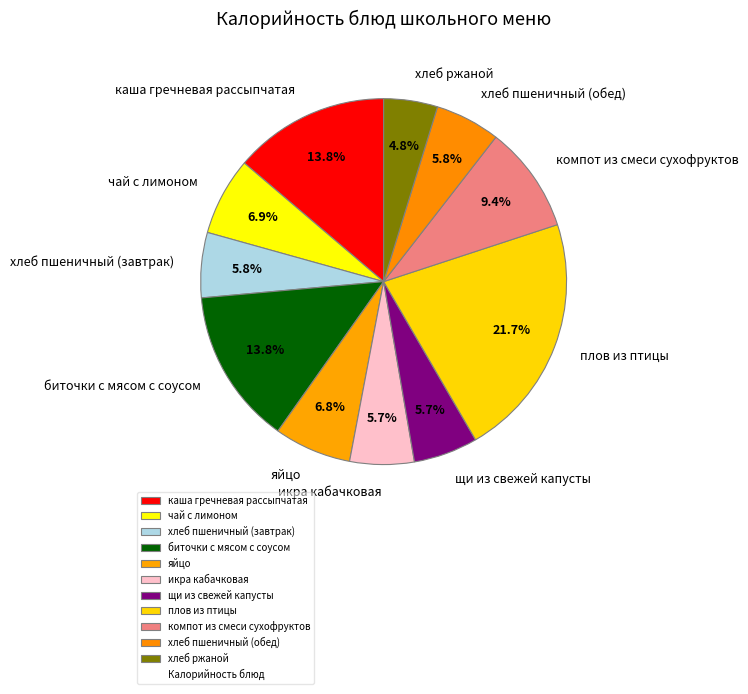

Is it true that яйцо is 7% of the pie?

True